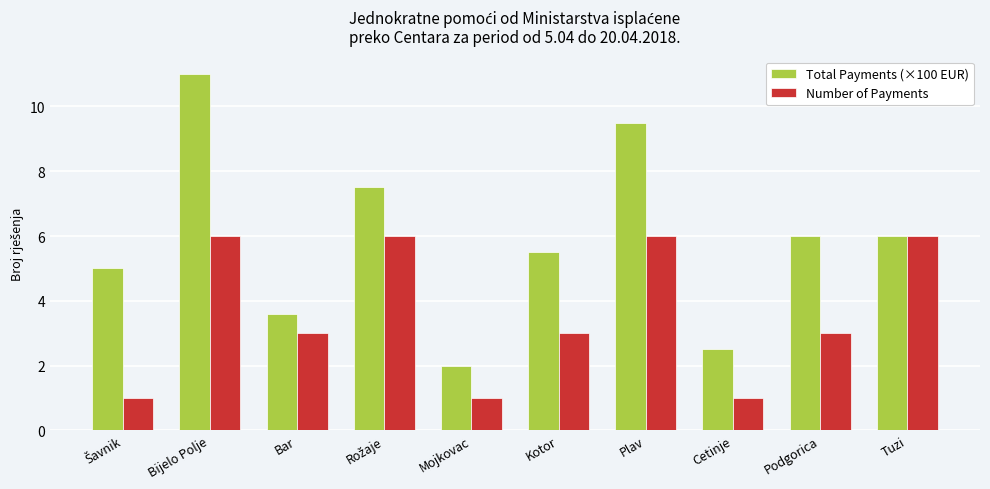

Which series has the widest spread of values?

Total Payments (×100 EUR)